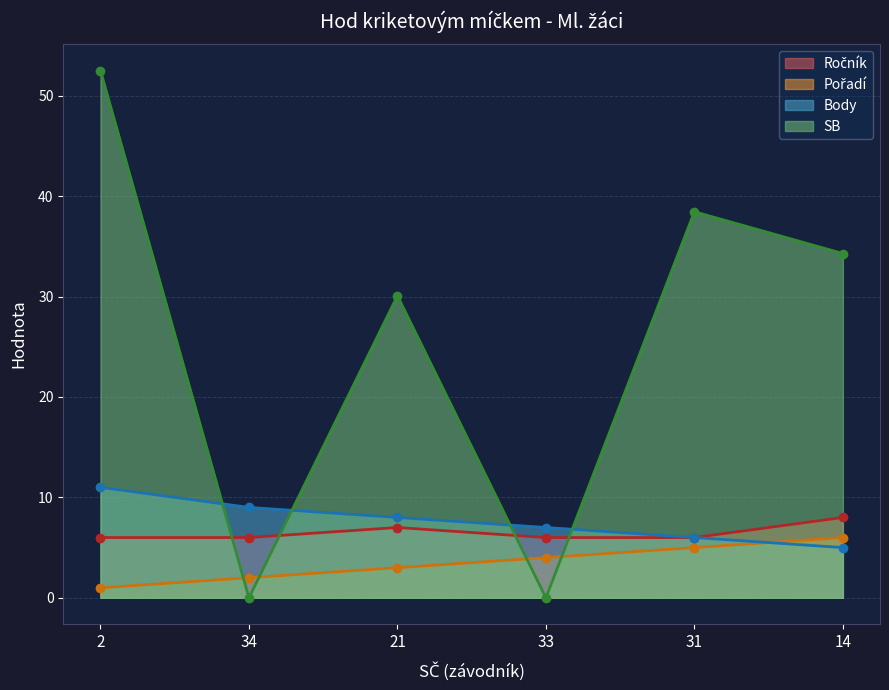

True or false: Body has more than 0 interior local peaks.

False